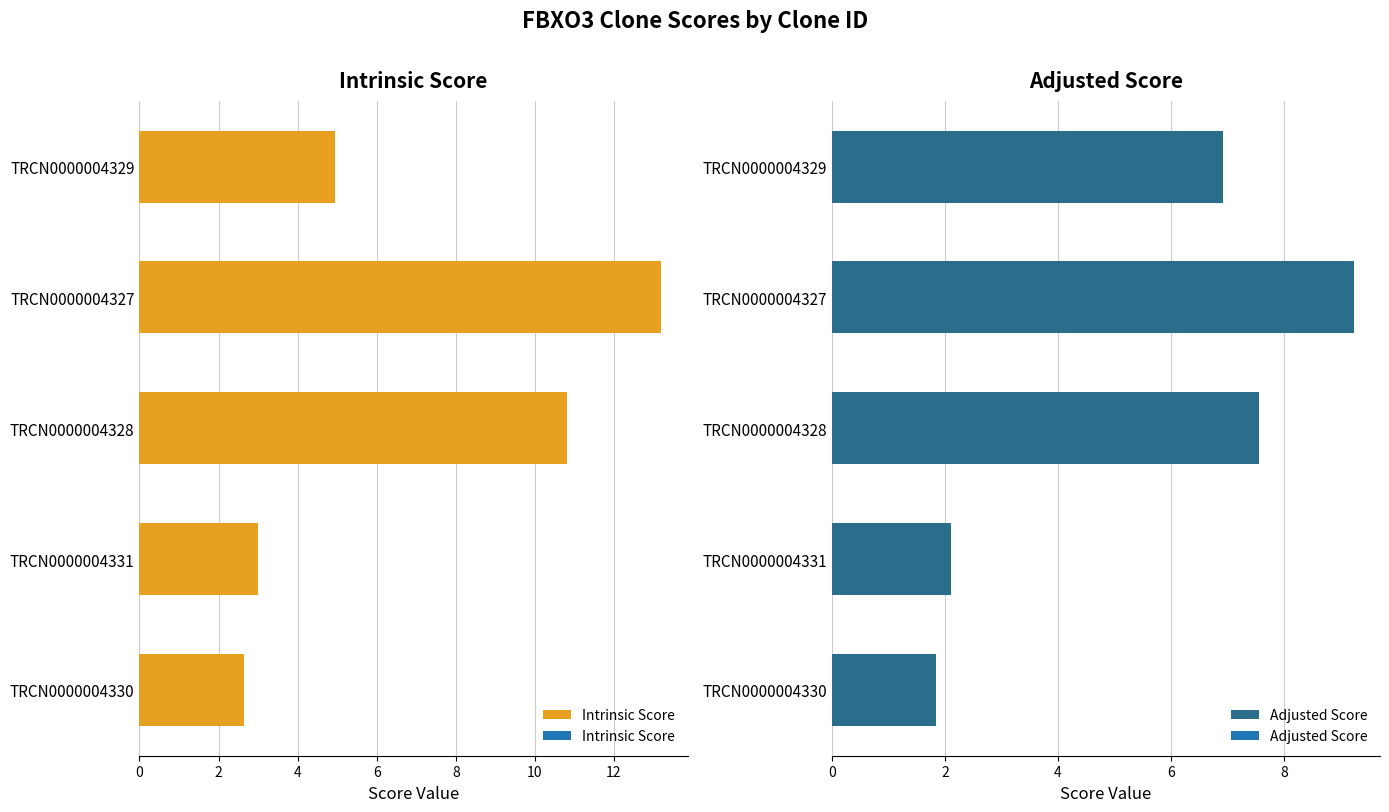

Count the number of data series in this chart.

2